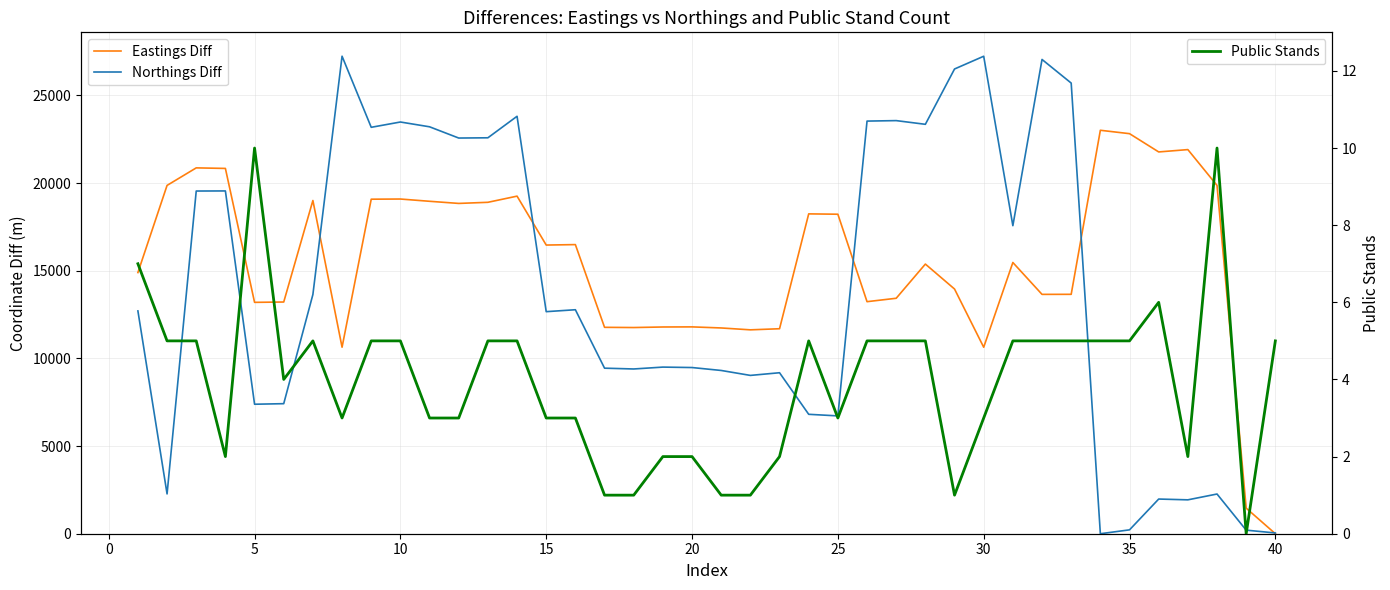

What are all the series names shown in the legend?

Eastings Diff, Northings Diff, Public Stands